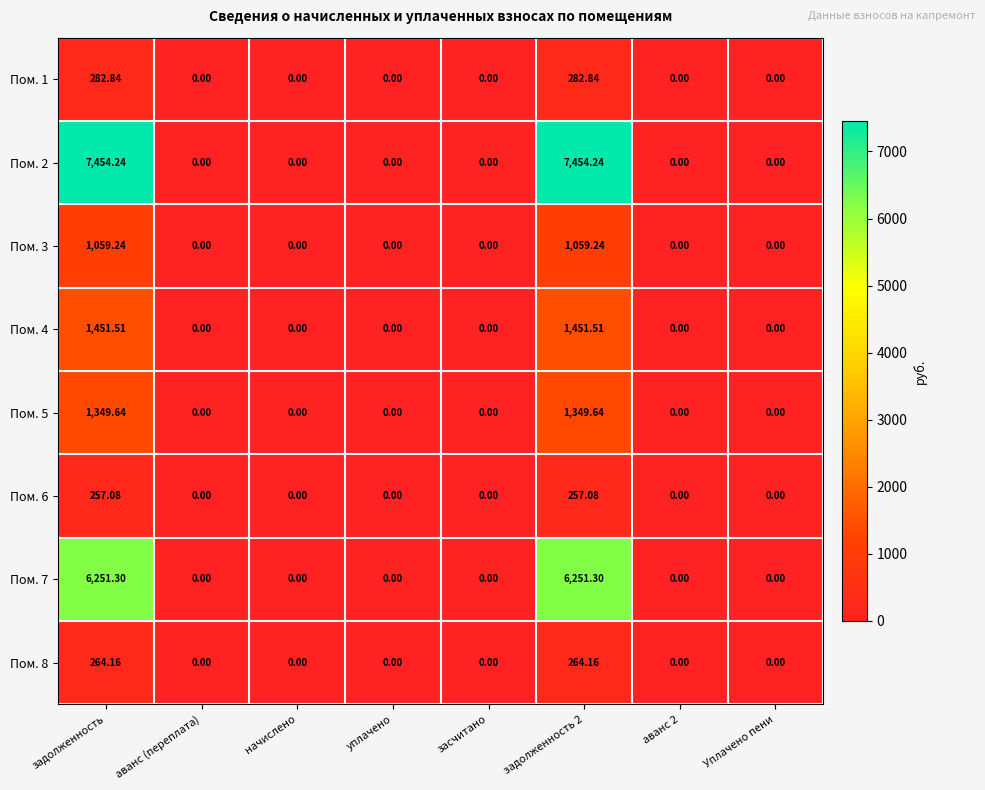

Is the value of Пом. 8 at задолженность 2 greater than the value of Пом. 7 at аванс 2?

Yes